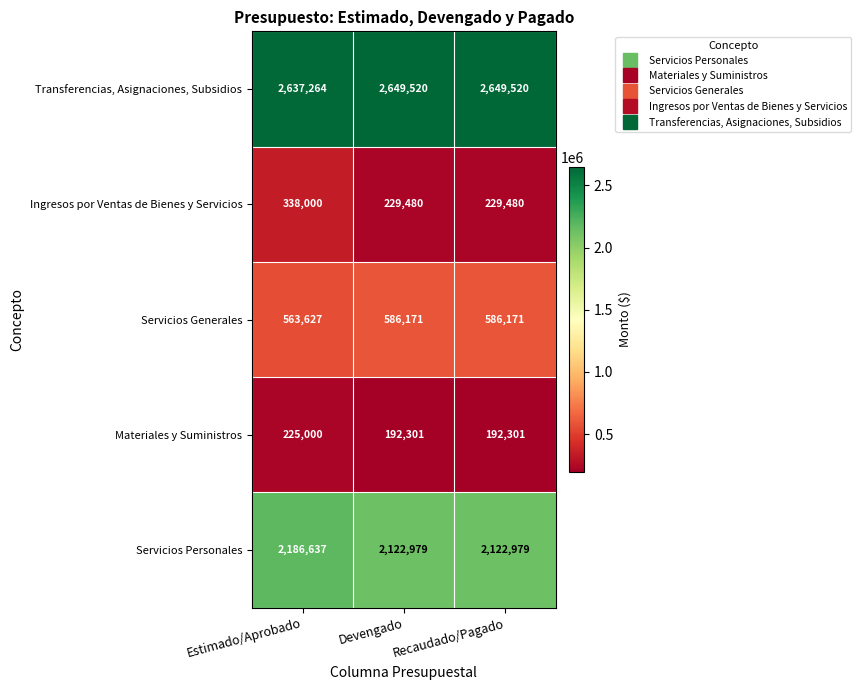

What is the total value across all series at Devengado?

5780451